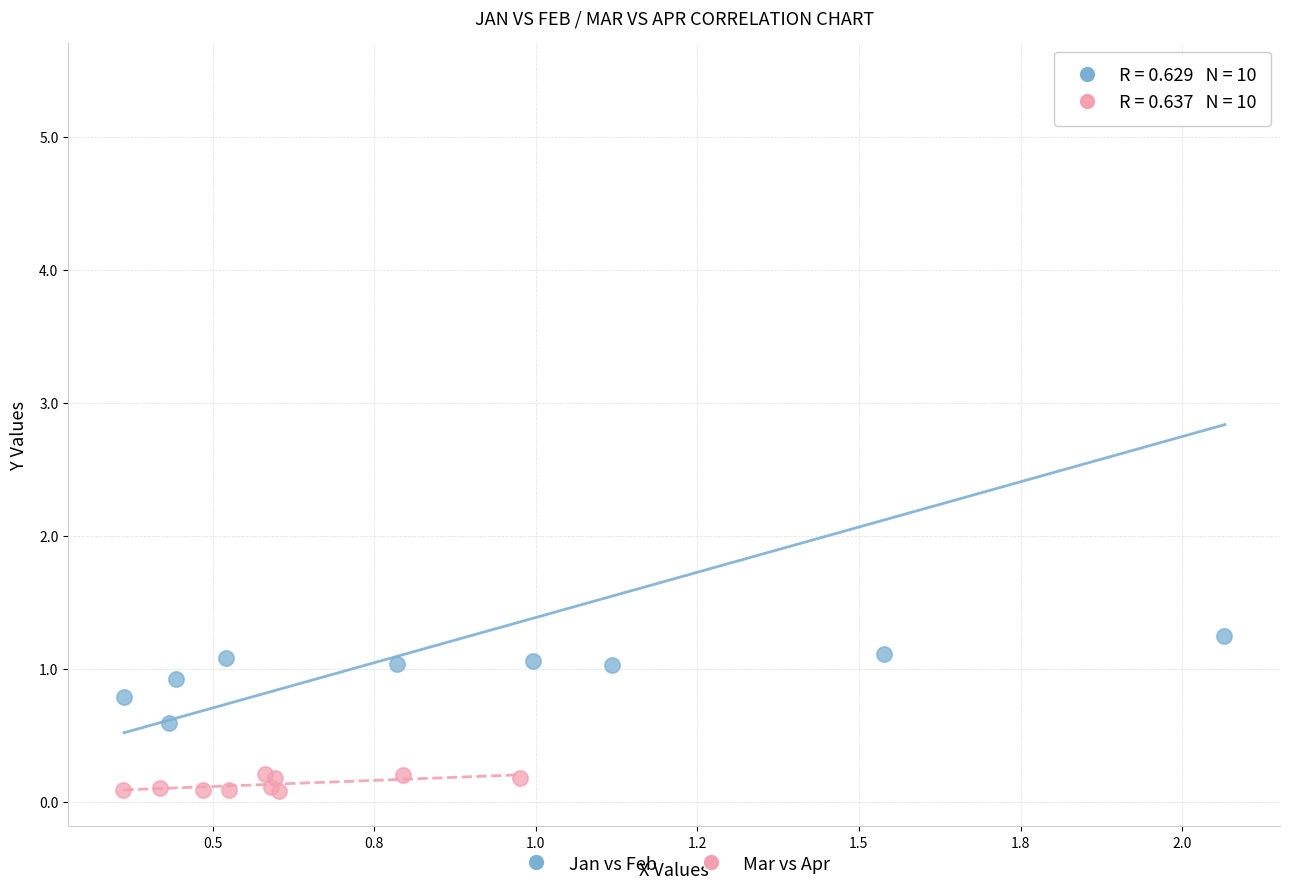

Which series reaches the minimum Y coordinate?

Mar vs Apr